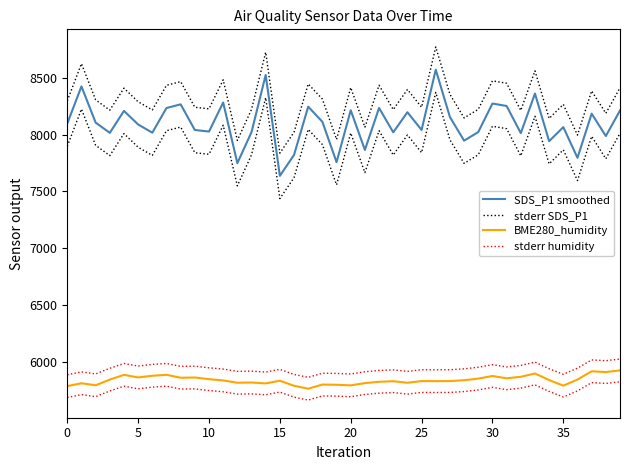

What is the difference between the maximum and minimum values in the SDS_P1 smoothed series?

934.2